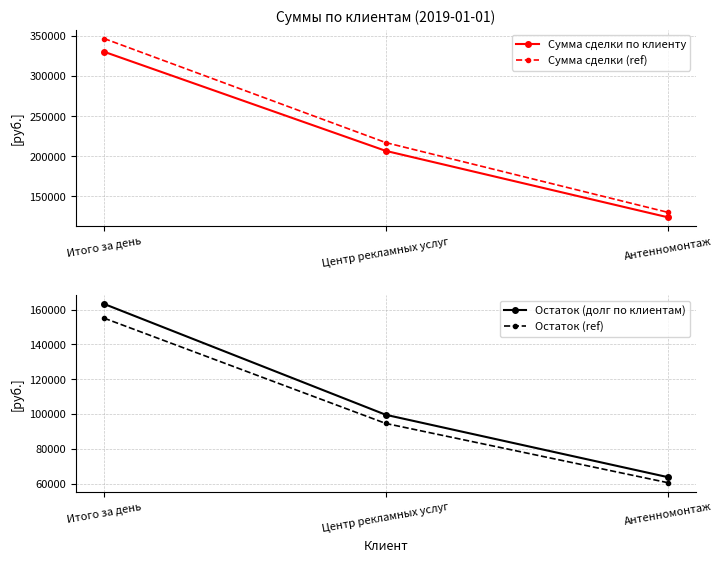

What is the label of the 1st point from the left?

Итого за день